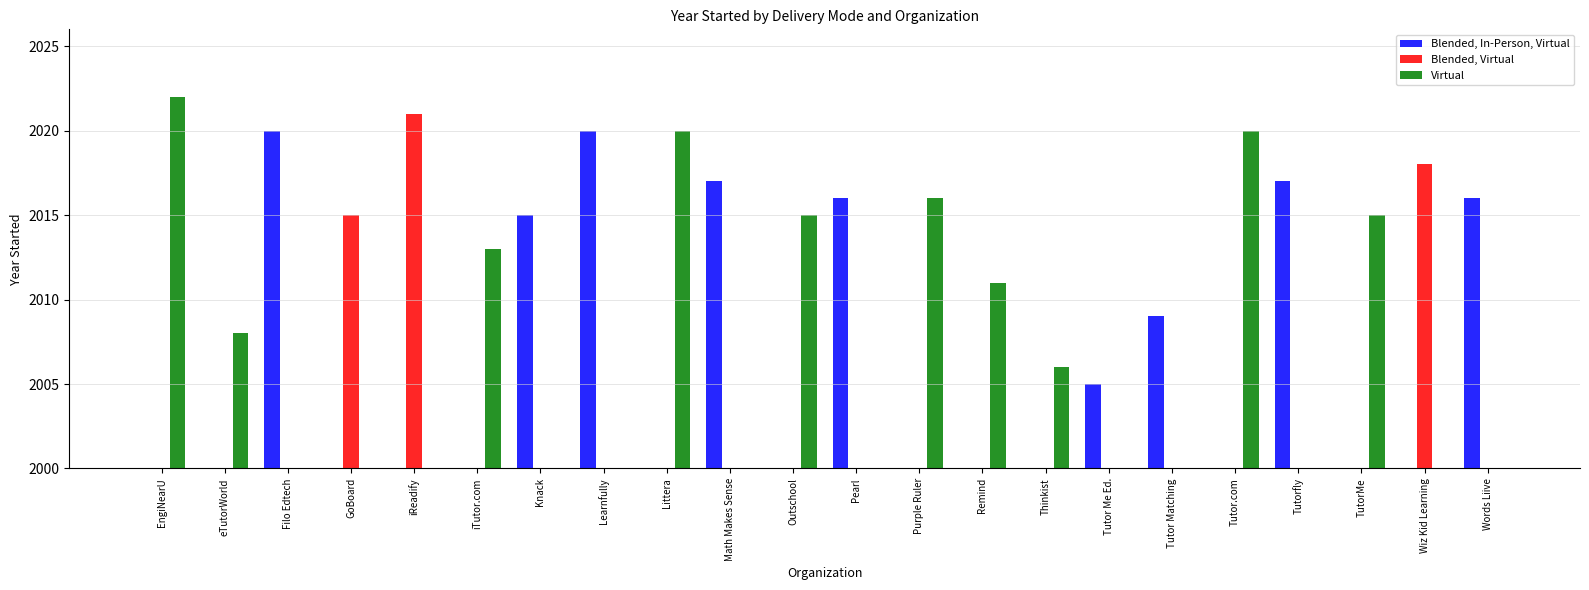

Reading right to left, what are all the values shown in this chart?

Blended, In-Person, Virtual: Words Liive=2016	Wiz Kid Learning=0	TutorMe=0	Tutorfly=2017	Tutor.com=0	Tutor Matching=2009	Tutor Me Ed.=2005	Thinkist=0	Remind=0	Purple Ruler=0	Pearl=2016	Outschool=0	Math Makes Sense=2017	Littera=0	Learnfully=2020	Knack=2015	iTutor.com=0	iReadify=0	GoBoard=0	Filo Edtech=2020	eTutorWorld=0	EngiNearU=0
Blended, Virtual: Words Liive=0	Wiz Kid Learning=2018	TutorMe=0	Tutorfly=0	Tutor.com=0	Tutor Matching=0	Tutor Me Ed.=0	Thinkist=0	Remind=0	Purple Ruler=0	Pearl=0	Outschool=0	Math Makes Sense=0	Littera=0	Learnfully=0	Knack=0	iTutor.com=0	iReadify=2021	GoBoard=2015	Filo Edtech=0	eTutorWorld=0	EngiNearU=0
Virtual: Words Liive=0	Wiz Kid Learning=0	TutorMe=2015	Tutorfly=0	Tutor.com=2020	Tutor Matching=0	Tutor Me Ed.=0	Thinkist=2006	Remind=2011	Purple Ruler=2016	Pearl=0	Outschool=2015	Math Makes Sense=0	Littera=2020	Learnfully=0	Knack=0	iTutor.com=2013	iReadify=0	GoBoard=0	Filo Edtech=0	eTutorWorld=2008	EngiNearU=2022